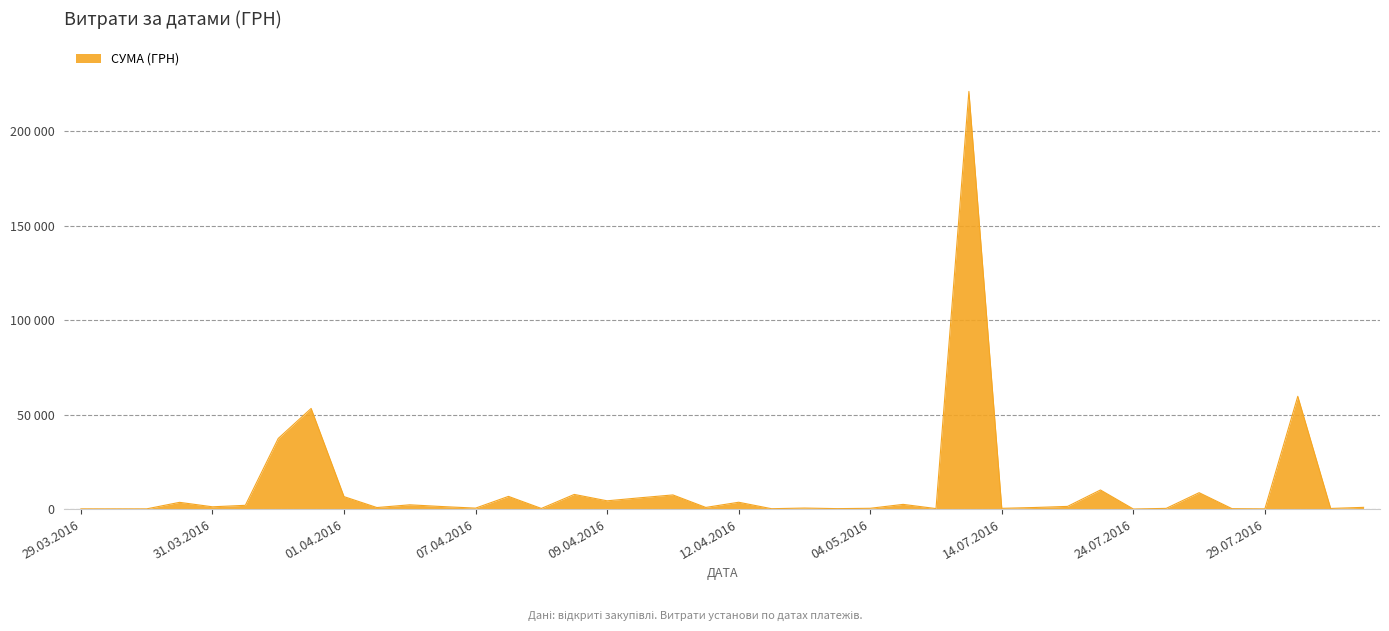

Does the chart display data point markers on the line(s)?

No